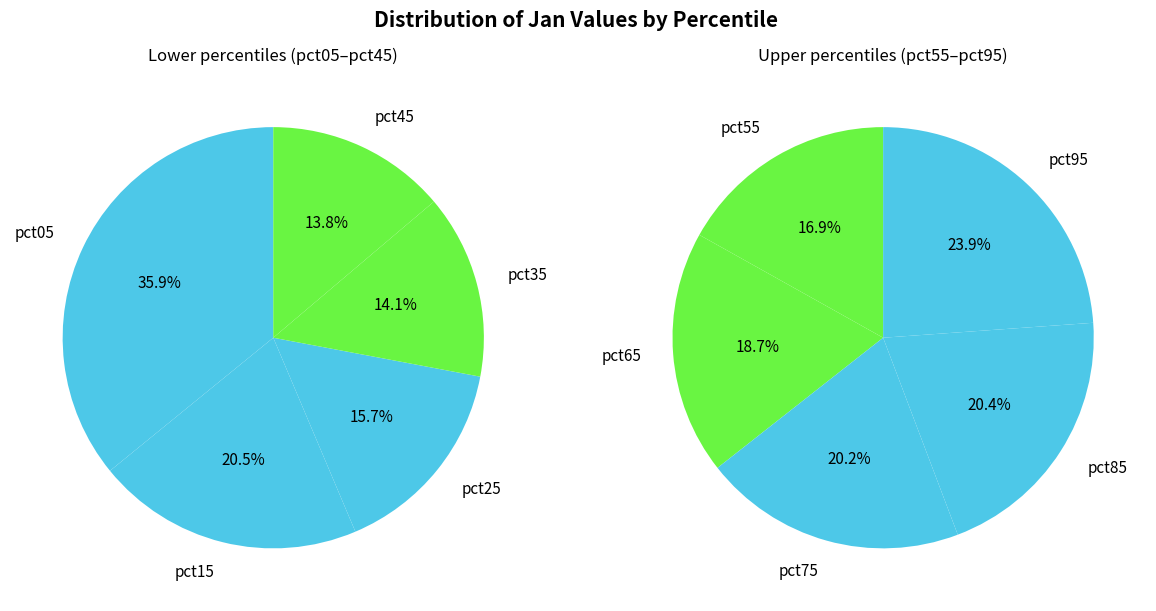

Rank the categories by value from lowest to highest.

pct45, pct35, pct25, pct55, pct65, pct75, pct85, pct15, pct95, pct05